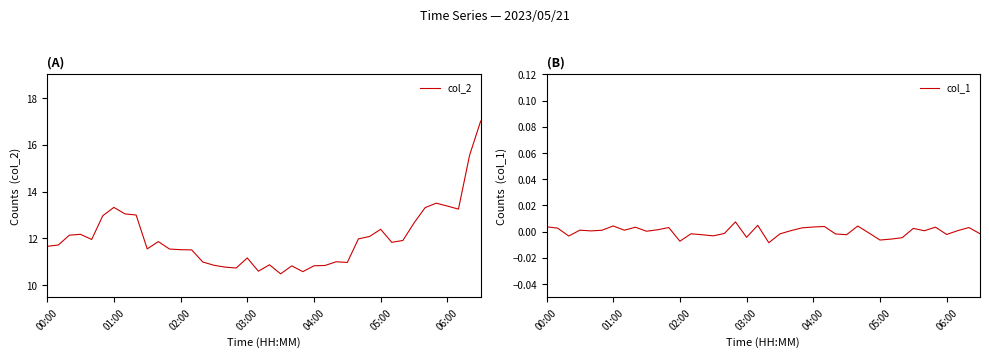

True or false: col_1 and col_2 cross at least once.

False